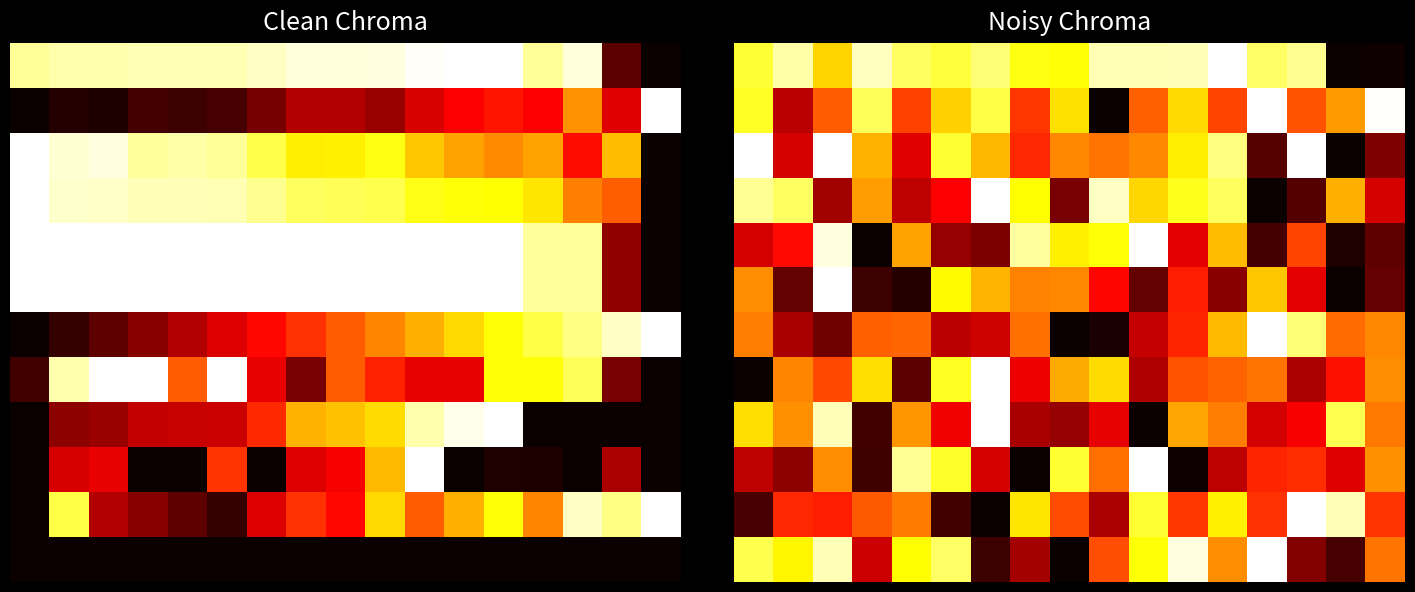

How many values in the 8 series exceed 0?

16